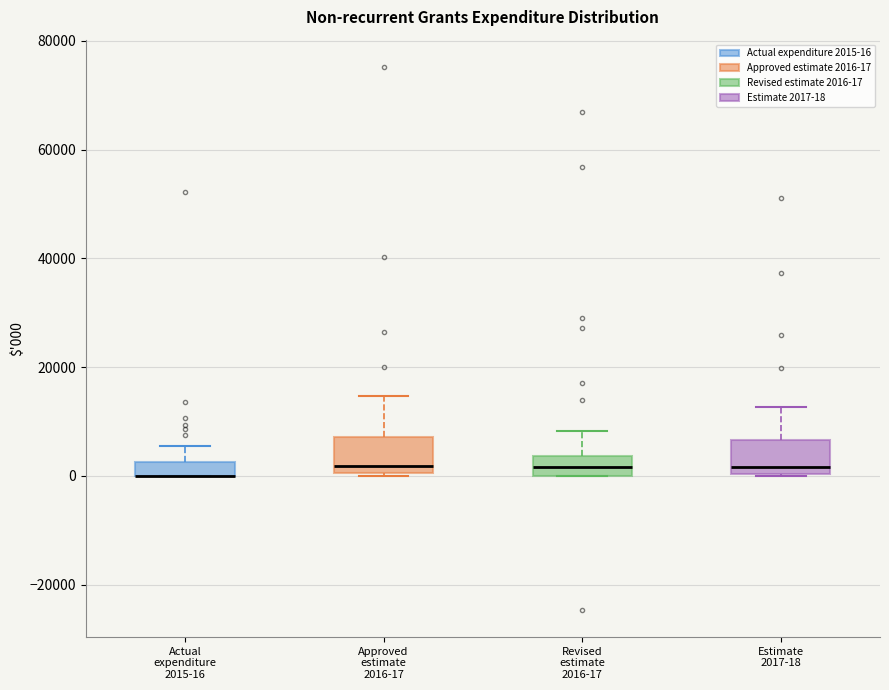

Where does the upper whisker of the box for Actual expenditure 2015-16 end on the y-axis? The values are not printed on the chart, so give them approximately, as read against the axis.

6000